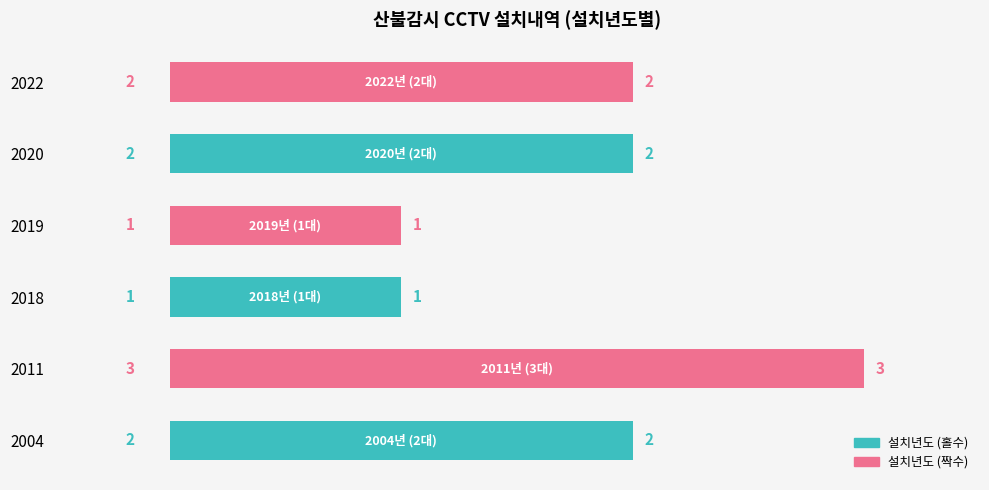

True or false: the data shows 2 at 2020.

True